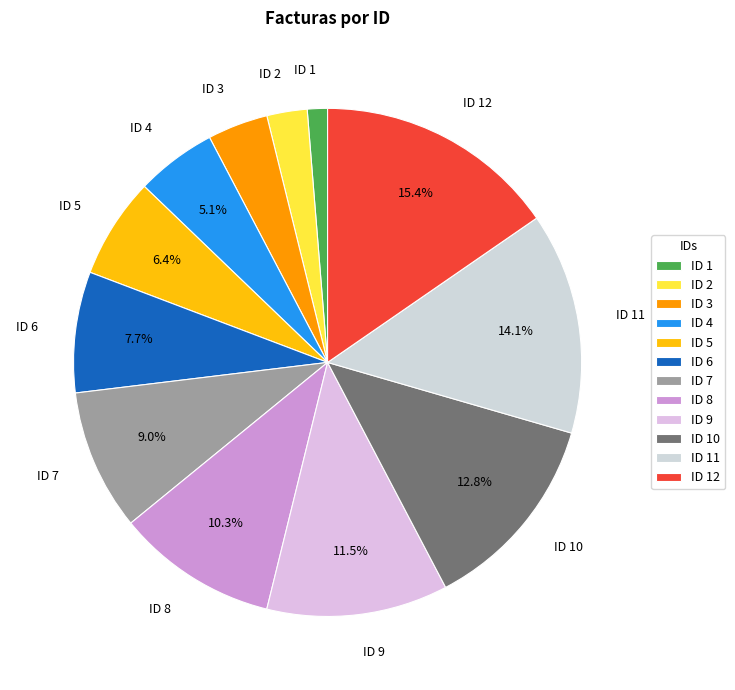

Count the number of slices in the pie.

12